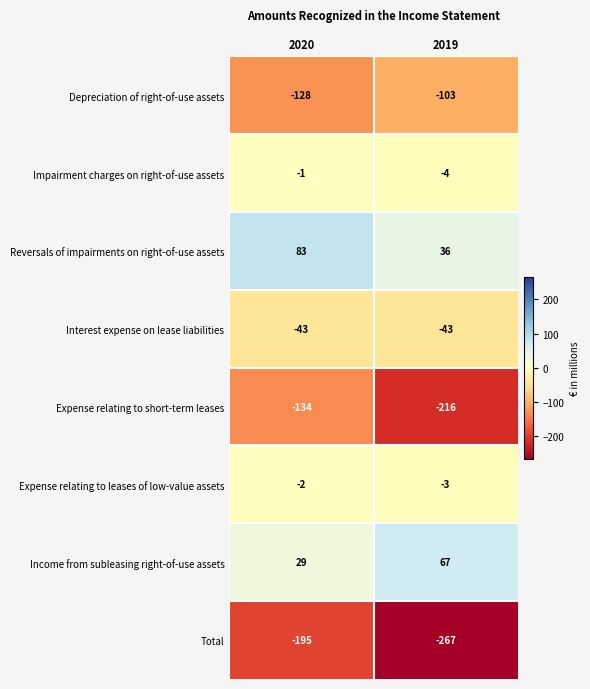

At which category is the sum across all series the highest?

2020